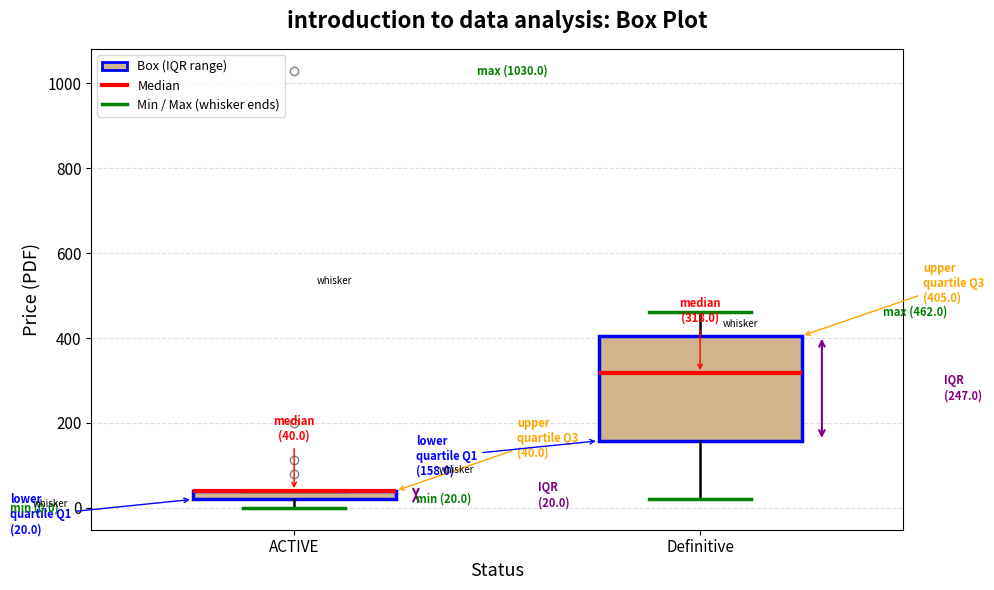

Which box is the tallest, from its lower edge to its upper edge?

Definitive